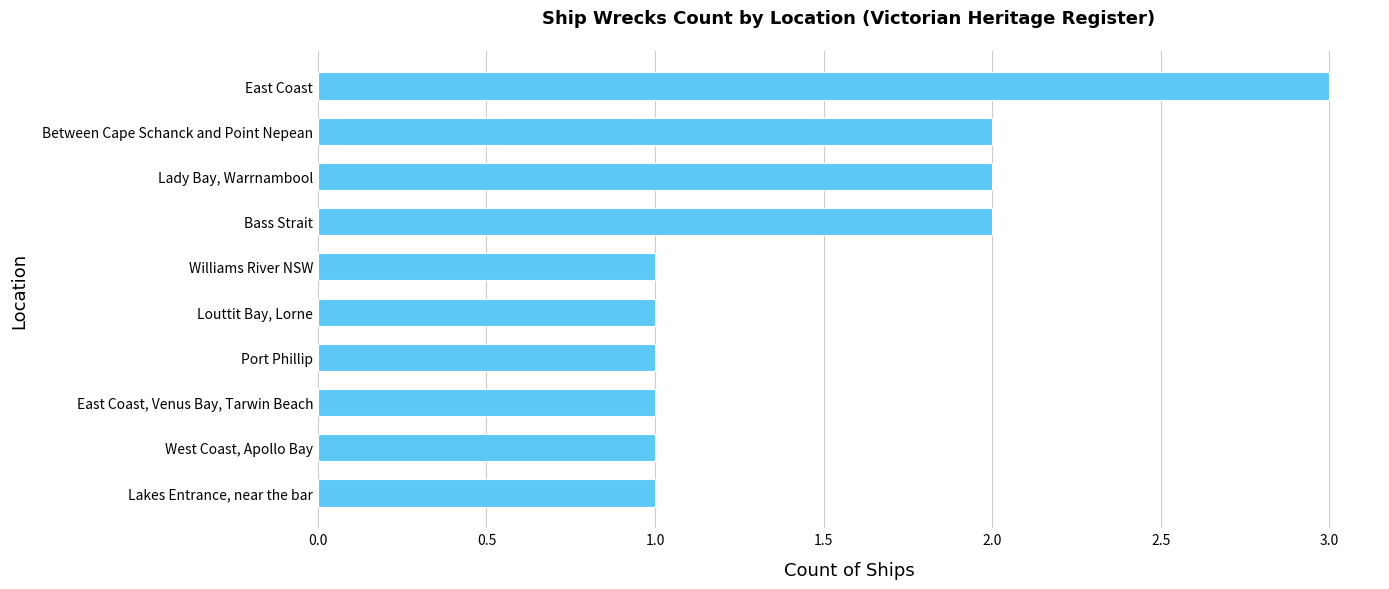

How many distinct data groups are displayed?

1